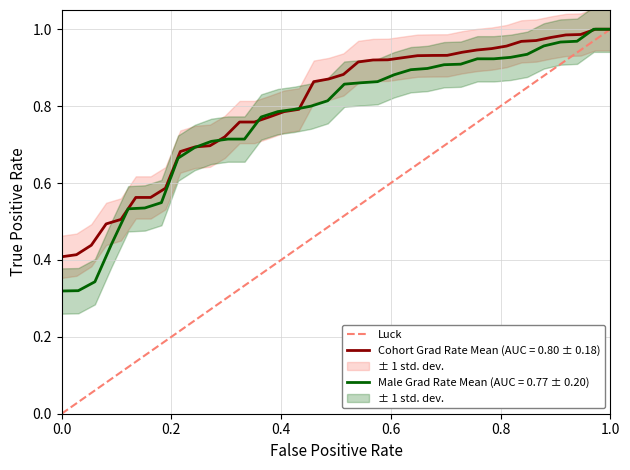

The value of Cohort Grad Rate Mean (AUC = 0.80 ± 0.18) at 0.0 is 0.2. True or false?

False